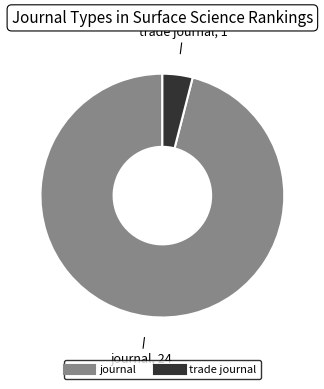

Is the sum of trade journal and journal greater than half?

Yes